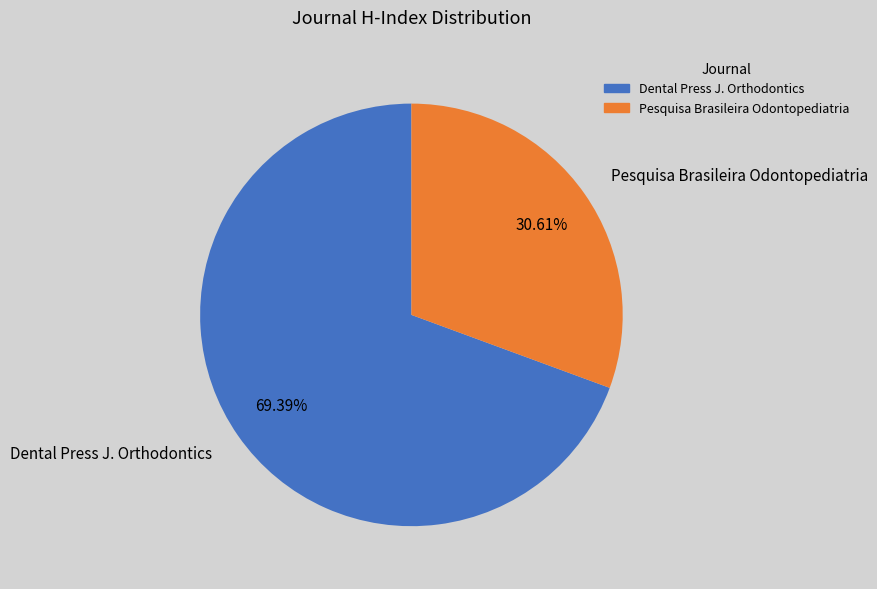

Count the number of slices in the pie.

2